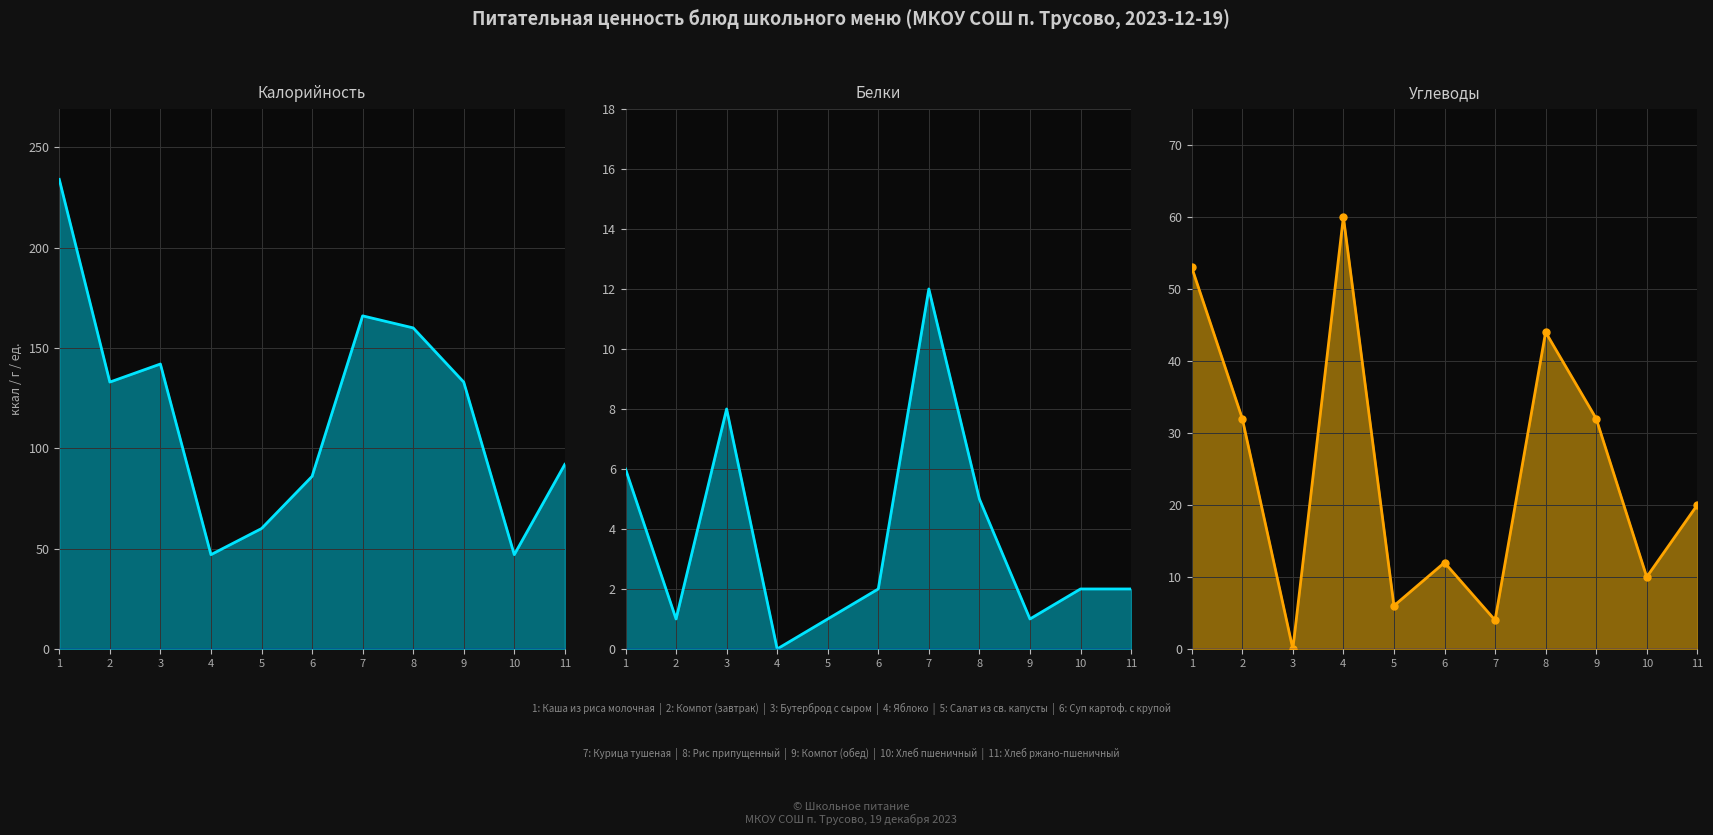

What is the average value of the Белки series?

4